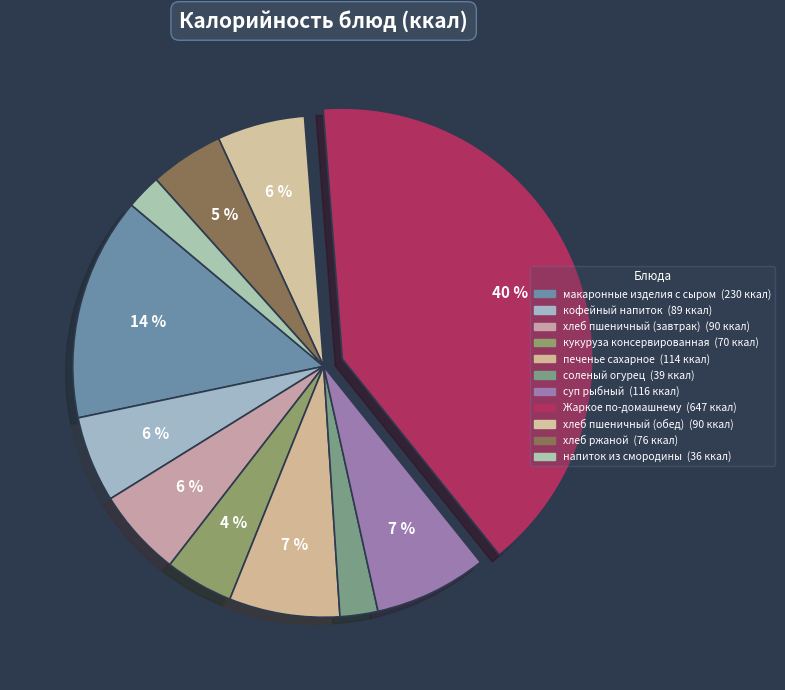

Count the number of slices in the pie.

11